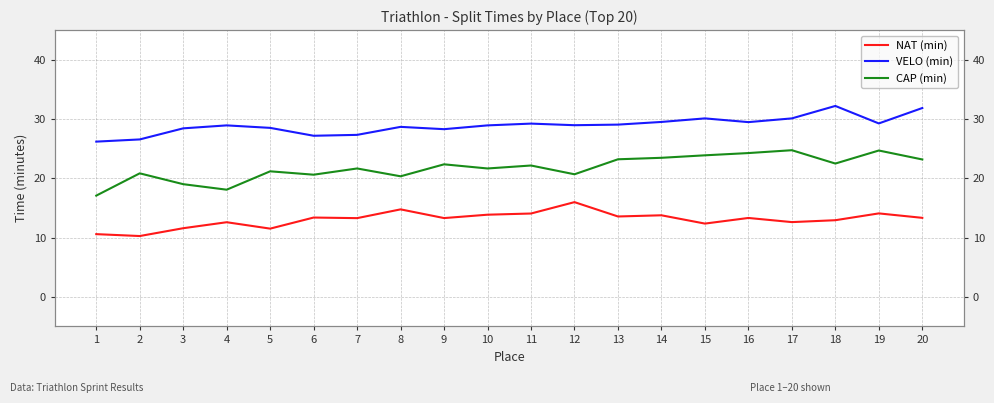

Is it true that VELO (min) equals 31.9 at 20?

True